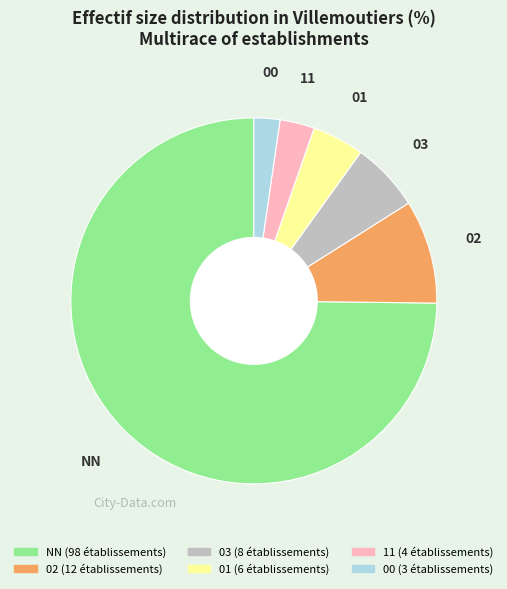

What is the largest slice in the pie chart?

NN